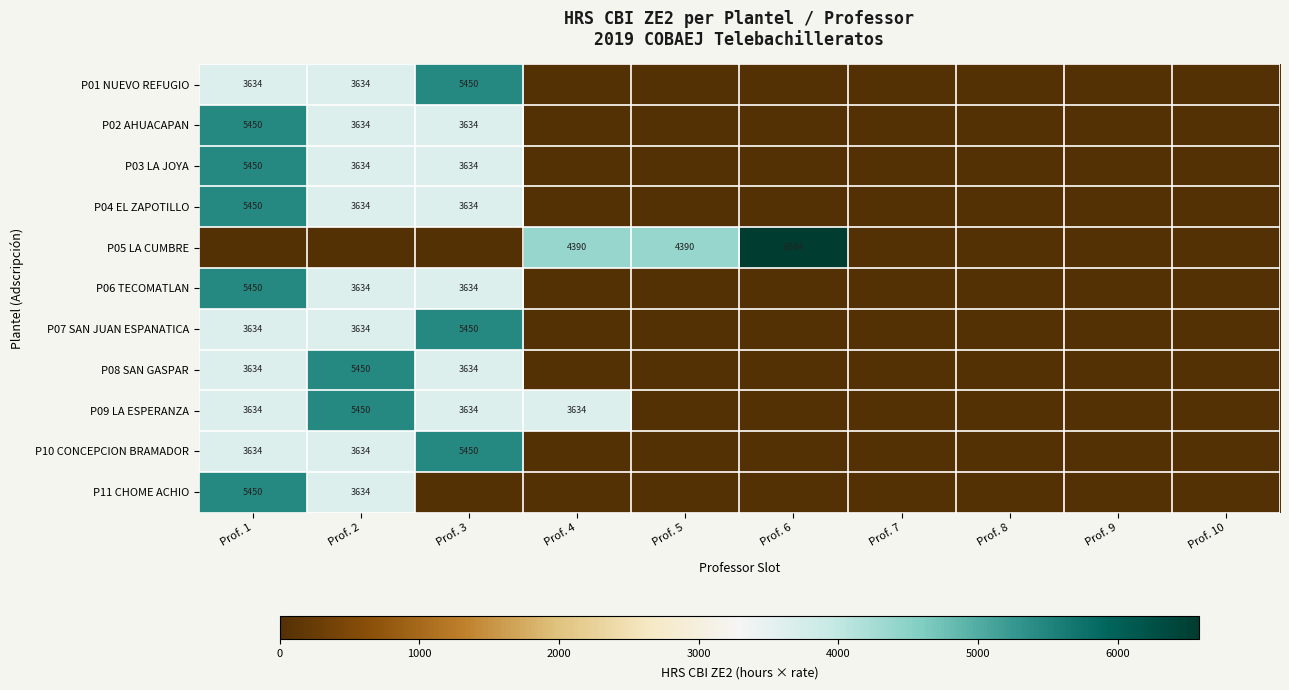

True or false: P09 LA ESPERANZA has a value of 5450 at Prof. 2.

True